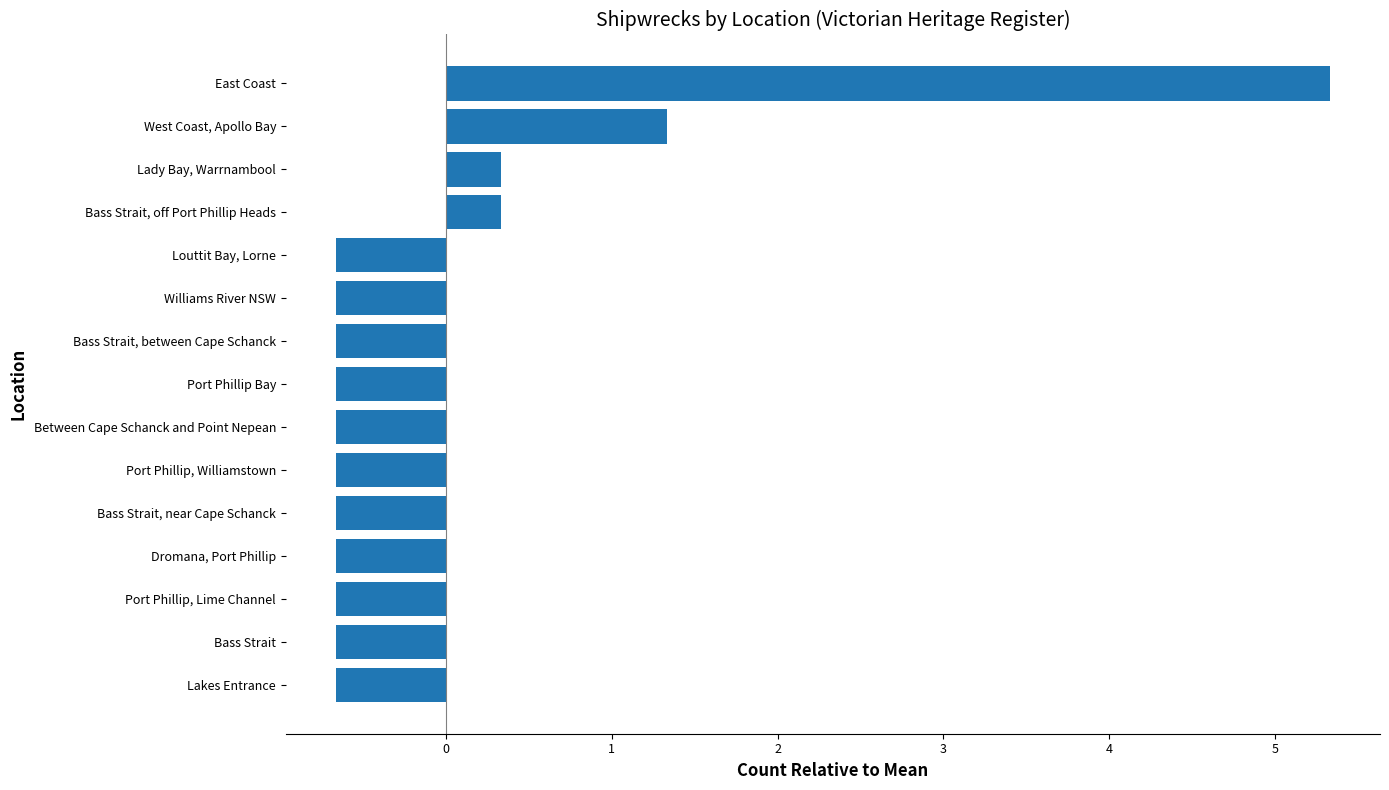

What is the smallest value displayed?

-0.7